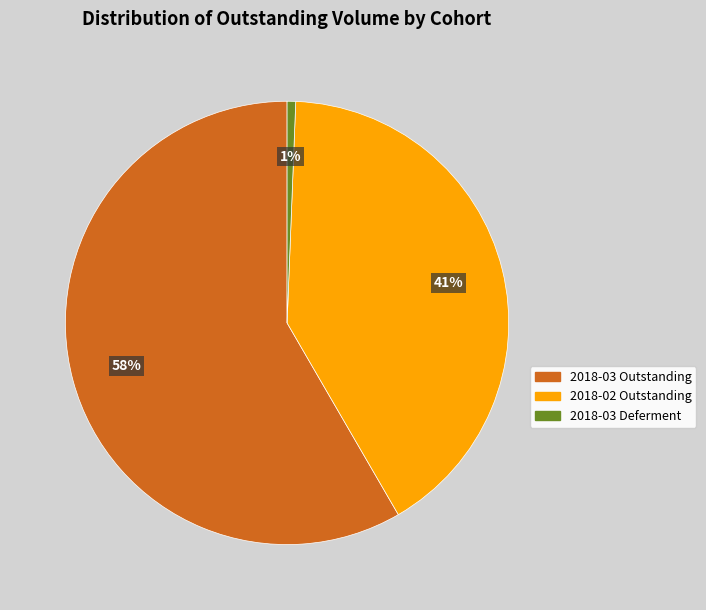

Which category has the biggest portion of the pie?

2018-03 Outstanding